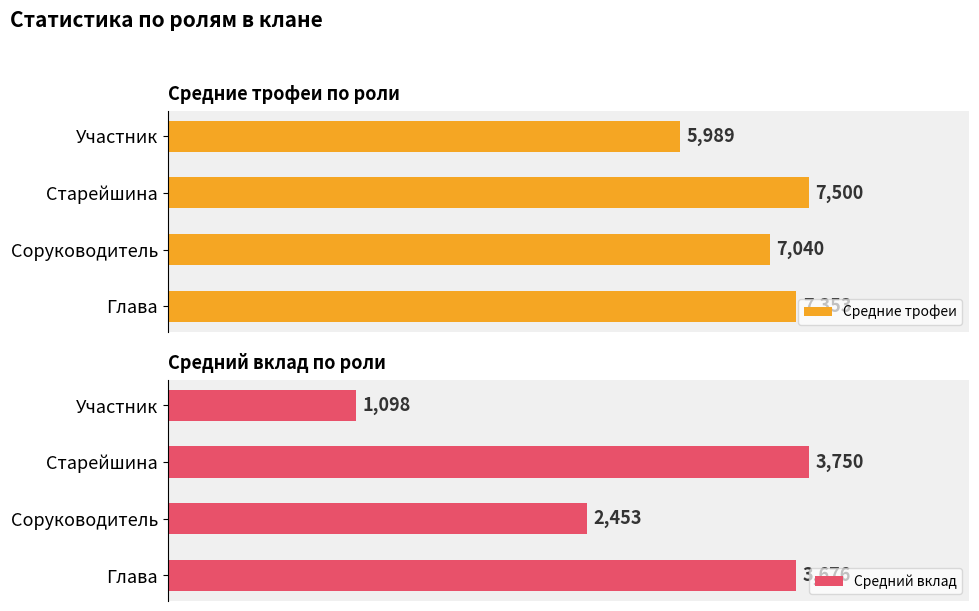

What is the sum of all Средние трофеи values?

27882